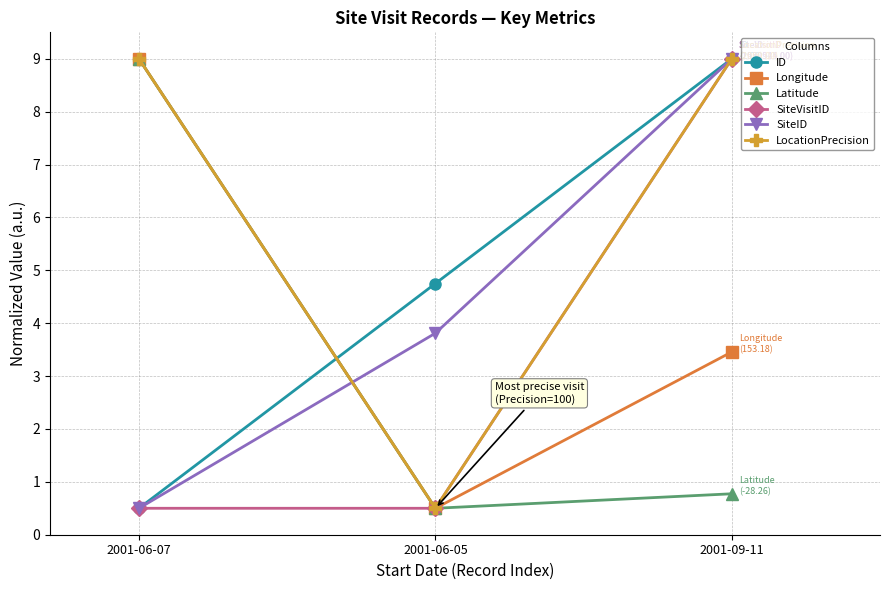

Between 2001-06-05 and 2001-09-11, which series saw the biggest shift?

LocationPrecision